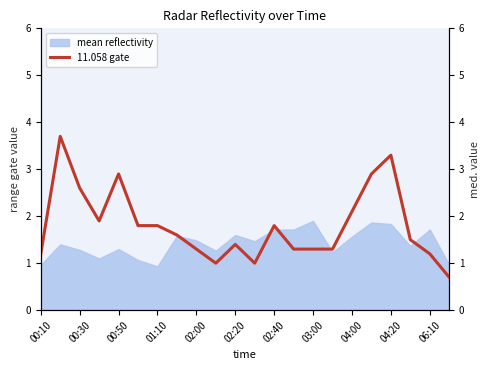

True or false: mean reflectivity has a value of 2.2 at 00:50.

False